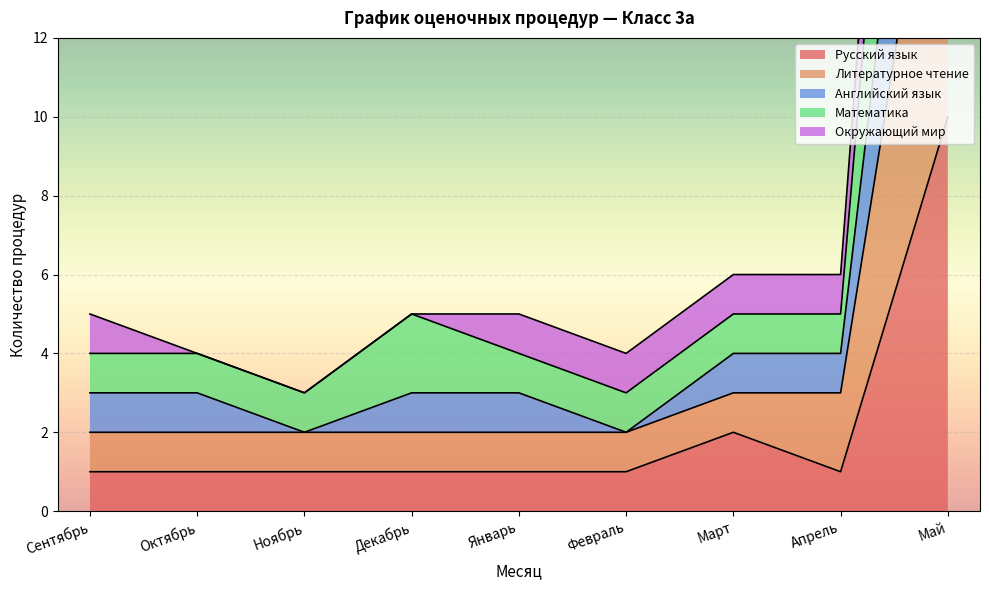

Which category has the highest value across all series?

Май